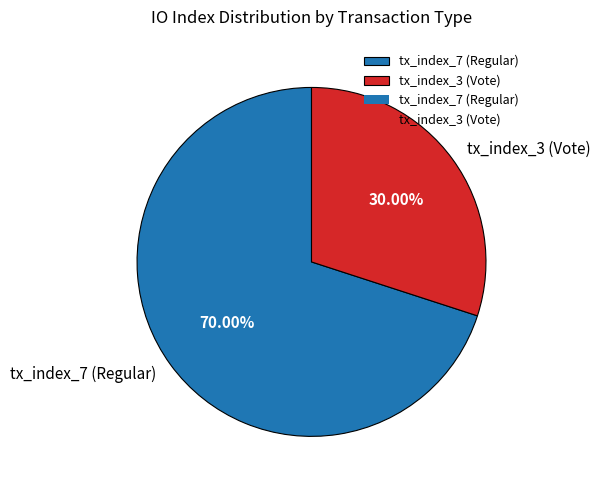

How much of the chart is everything except tx_index_3 (Vote)?

70.0%